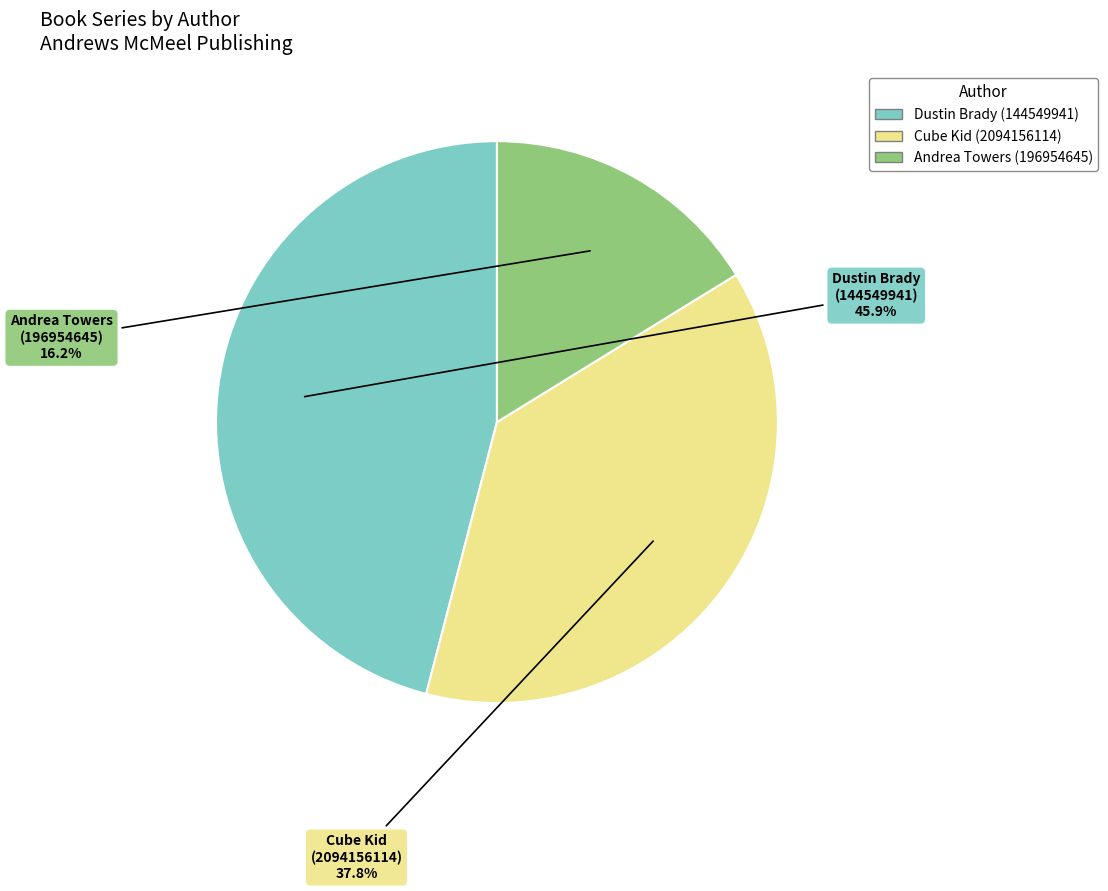

How many segments does this pie chart have?

3